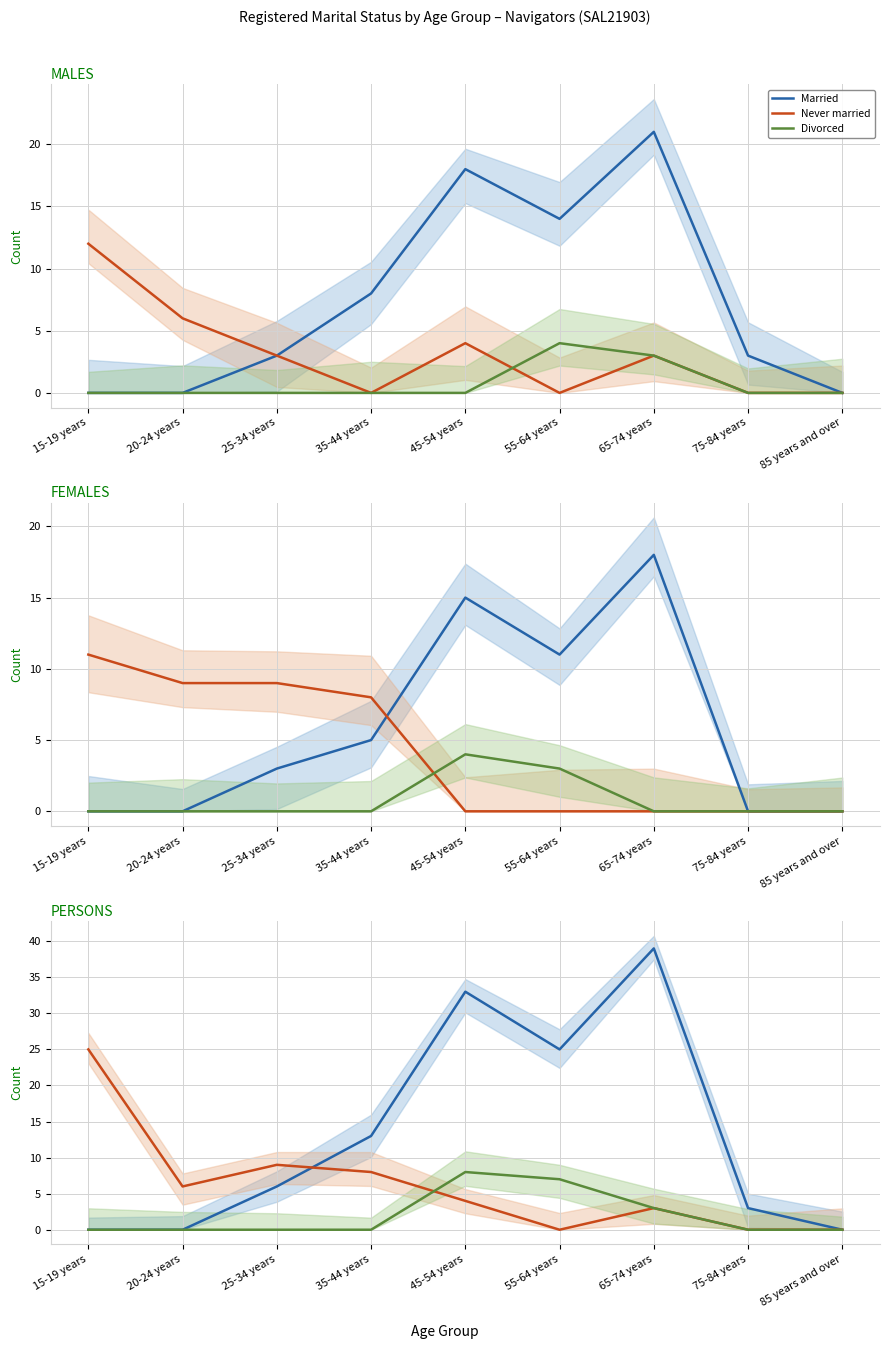

At which label does Never married first exceed 4?

15-19 years